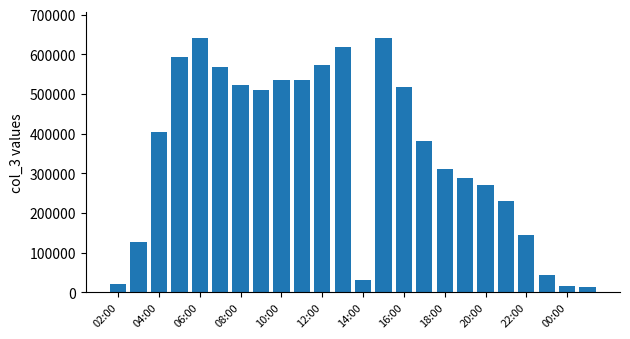

What is the greatest value displayed?

642293